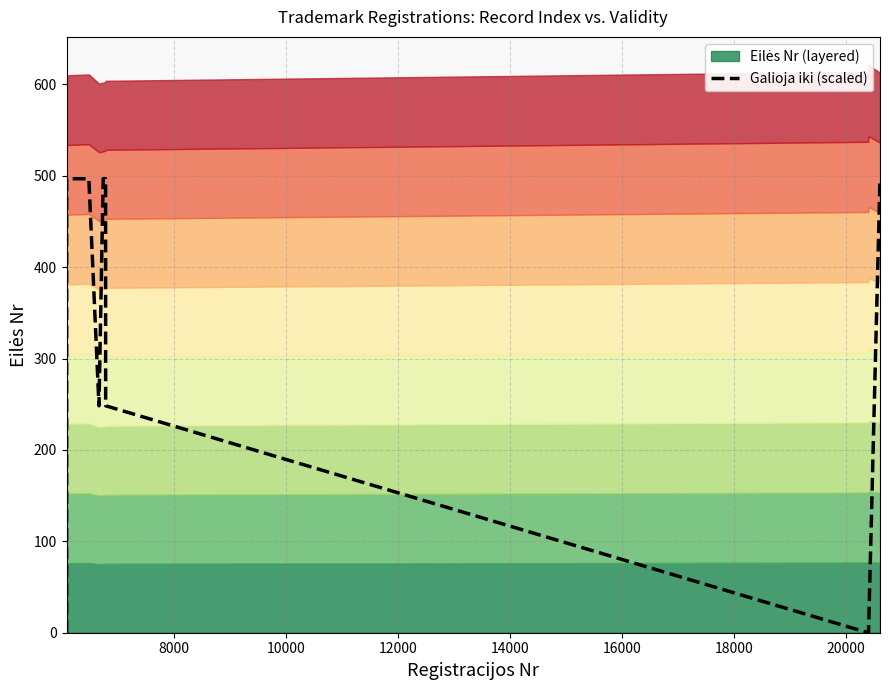

Reading left to right, what are all the values shown in this chart?

0.0	0.0	0.0	496.8	496.8	496.8	496.8	248.4	496.8	496.8	248.4	0.0	0.0	0.0	0.0	0.0	0.0	0.0	0.0	496.8